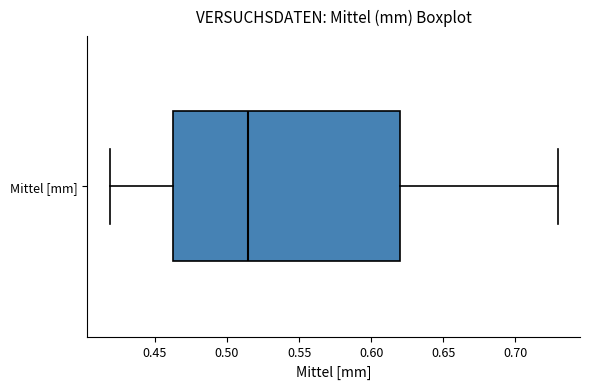

Transcribe this box plot: give where the median line is, the range the box spans, and where the two whiskers end, as read against the x-axis. The values are not printed on the chart, so give them approximately, as read against the axis.

median 0.515, box 0.465 to 0.620, whiskers 0.420 to 0.730